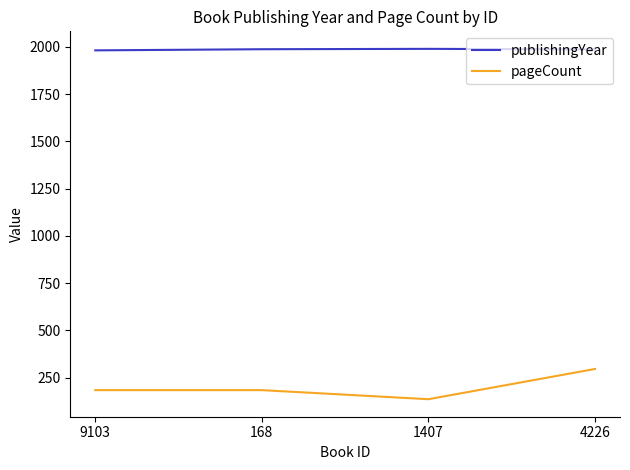

Which label corresponds to the smallest value in the chart?

1407